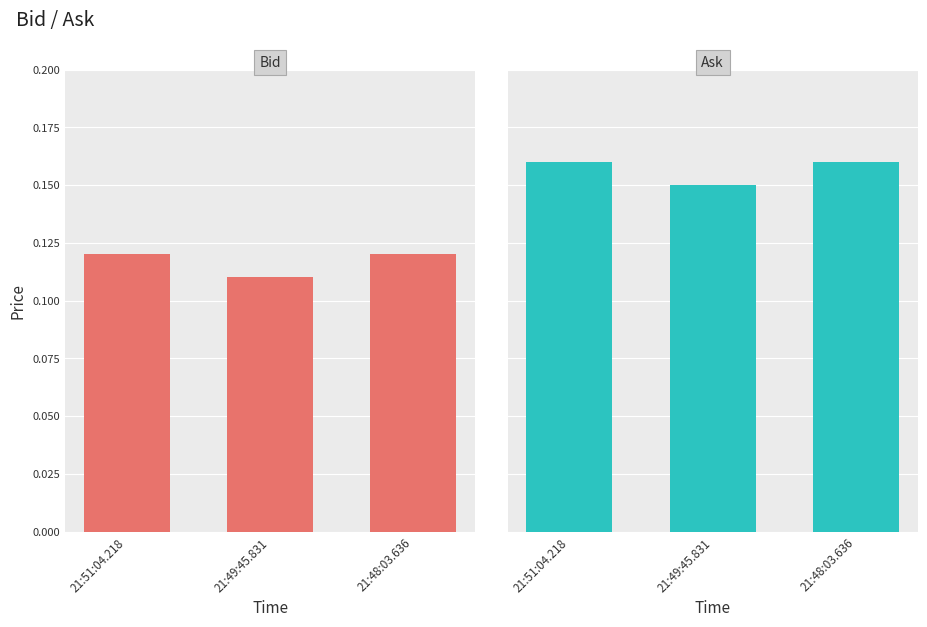

What is the label of the 3rd bar from the left?

21:48:03.636